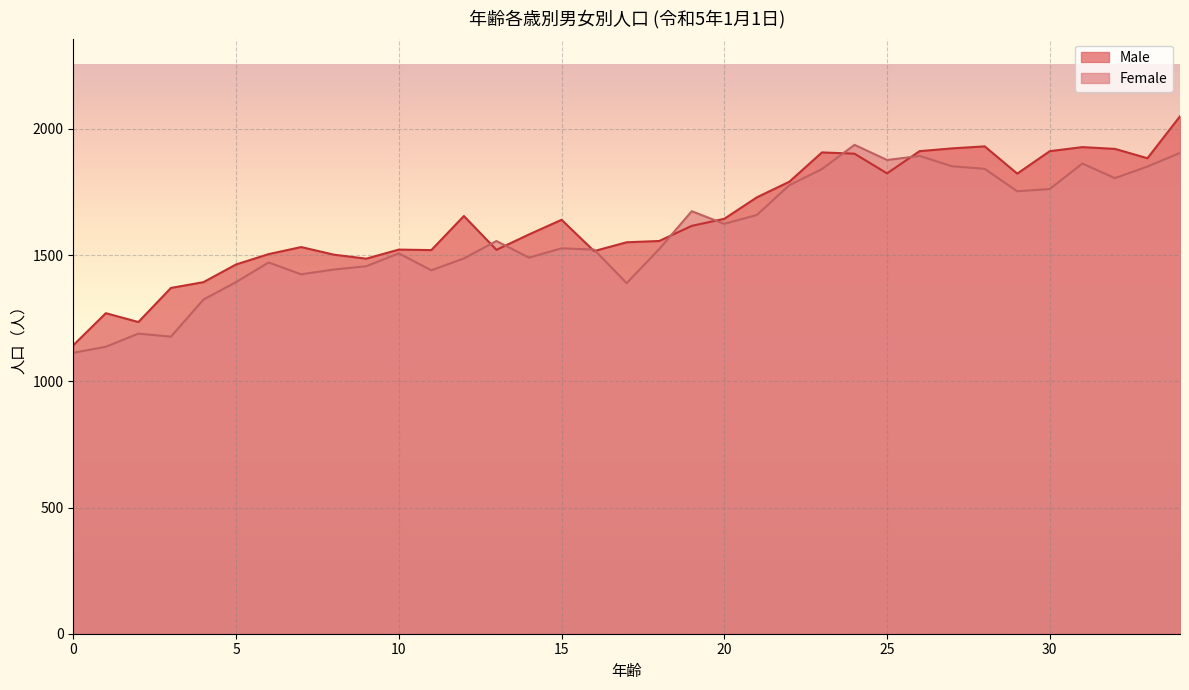

What is the difference between the maximum and minimum values in the Female series?

824